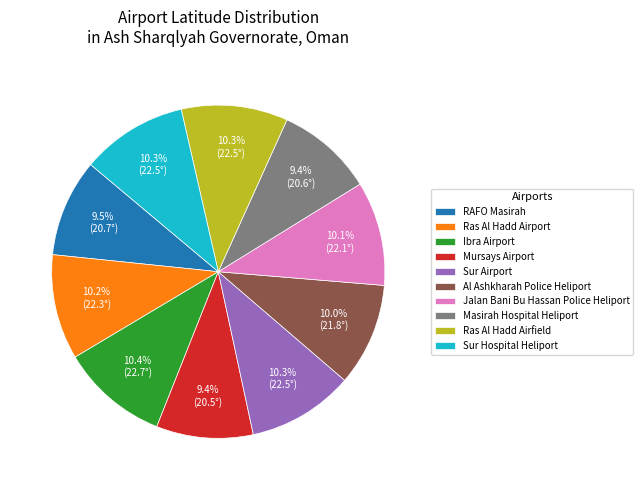

True or false: Mursays Airport accounts for 18% of the total.

False